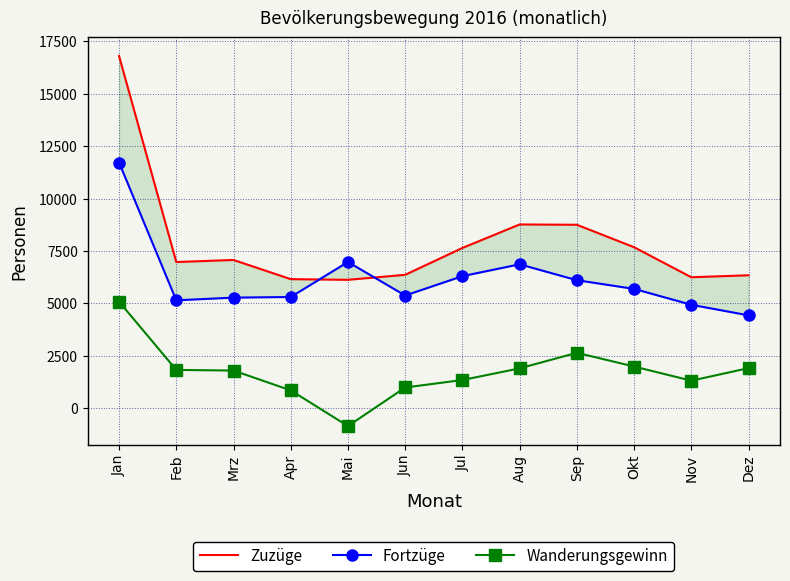

True or false: Fortzüge and Zuzüge cross at least once.

True